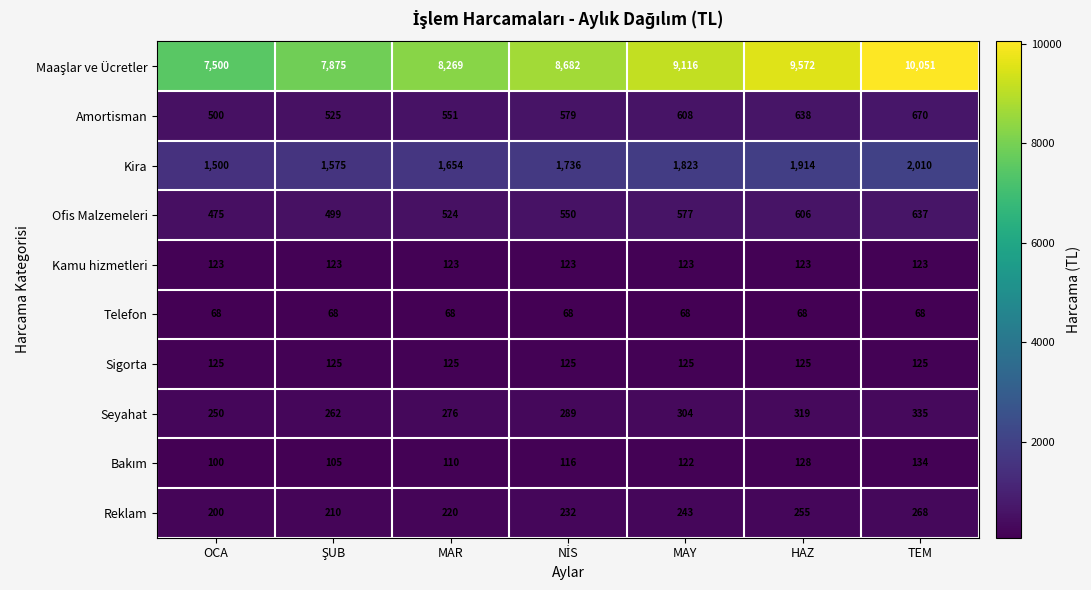

What is the difference between the highest and lowest values at HAZ?

9504